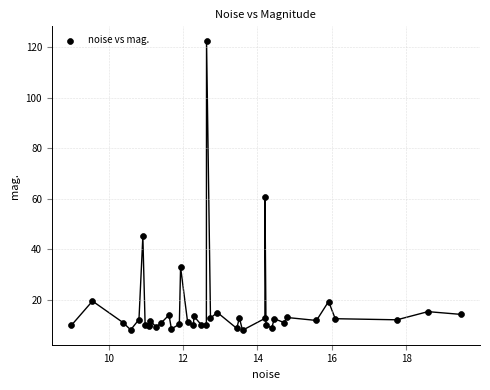

What Y value in the scatter plot is closest to 65?

60.5